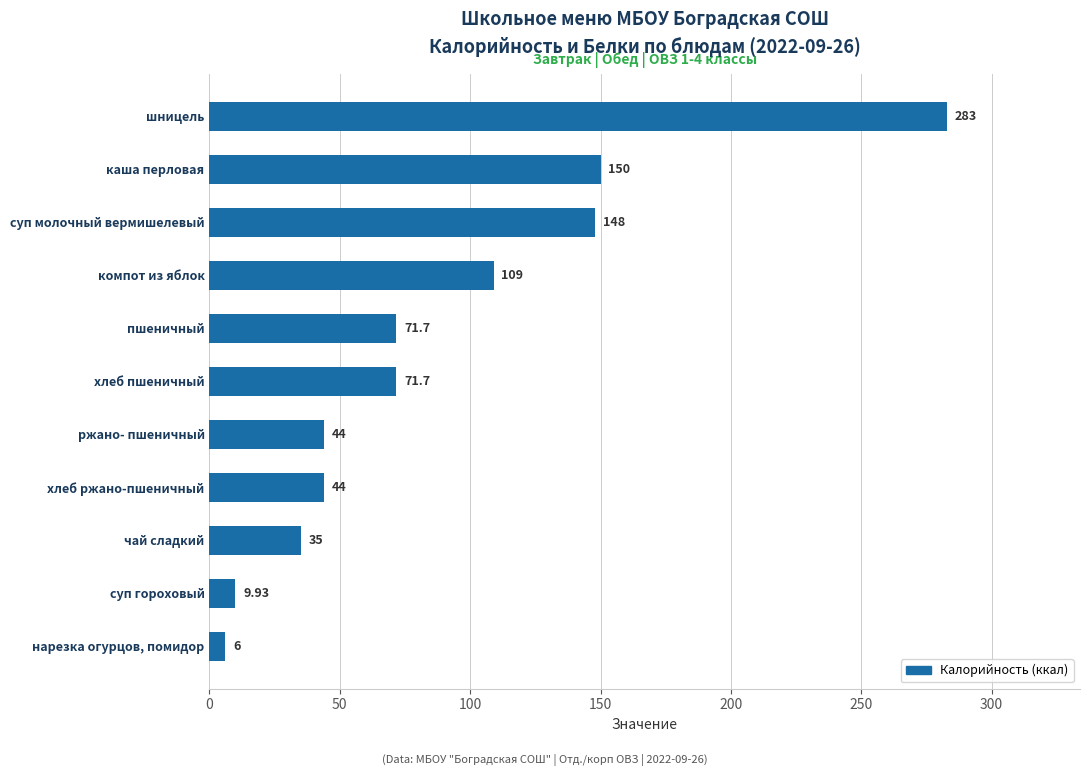

What is the difference between the second highest and minimum values?

144.0